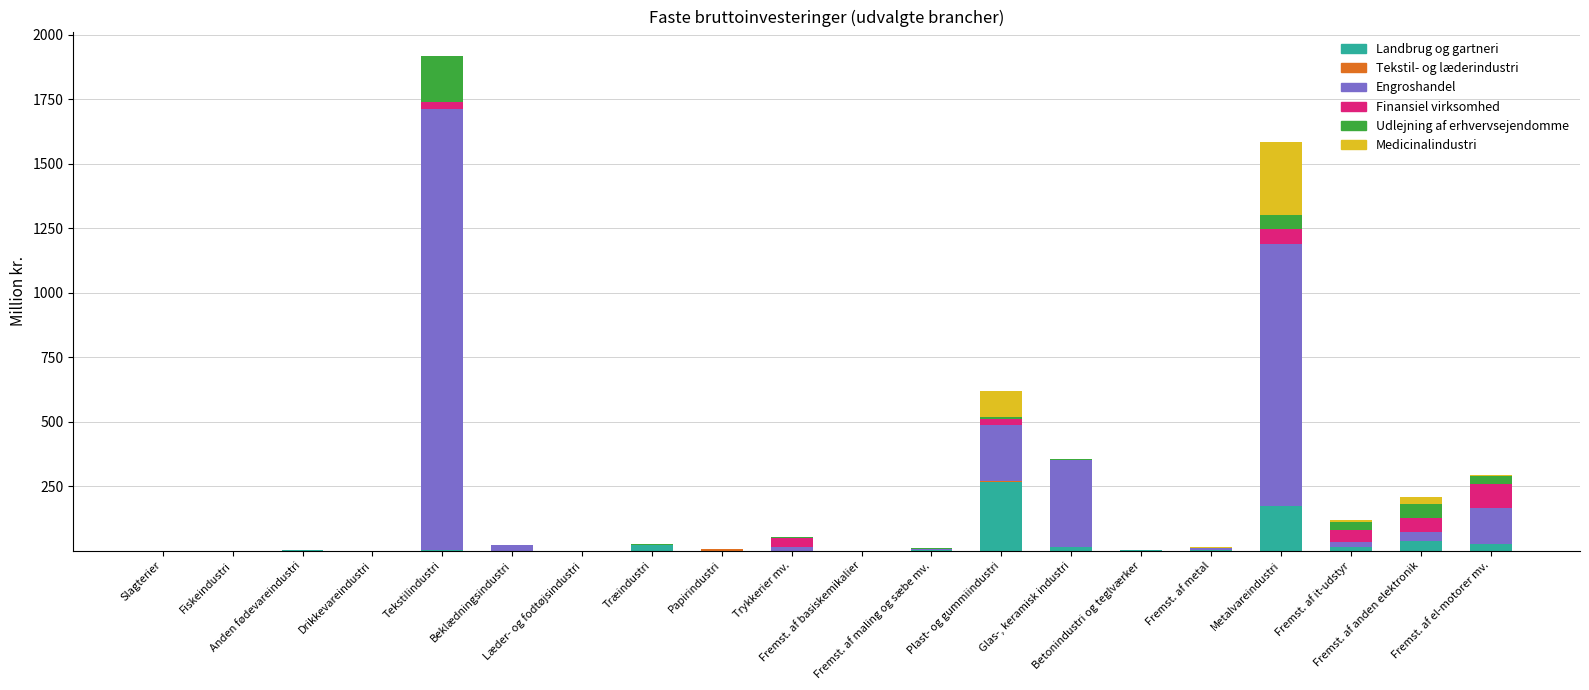

How many data points does each series have?

20